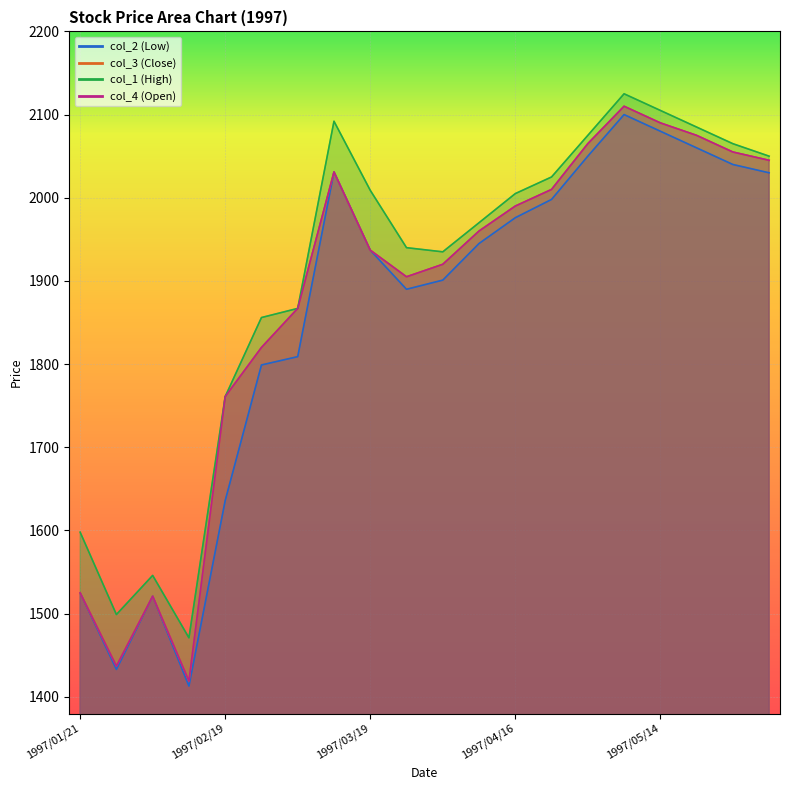

True or false: col_1 has a value of 1856 at 1997/02/26.

True